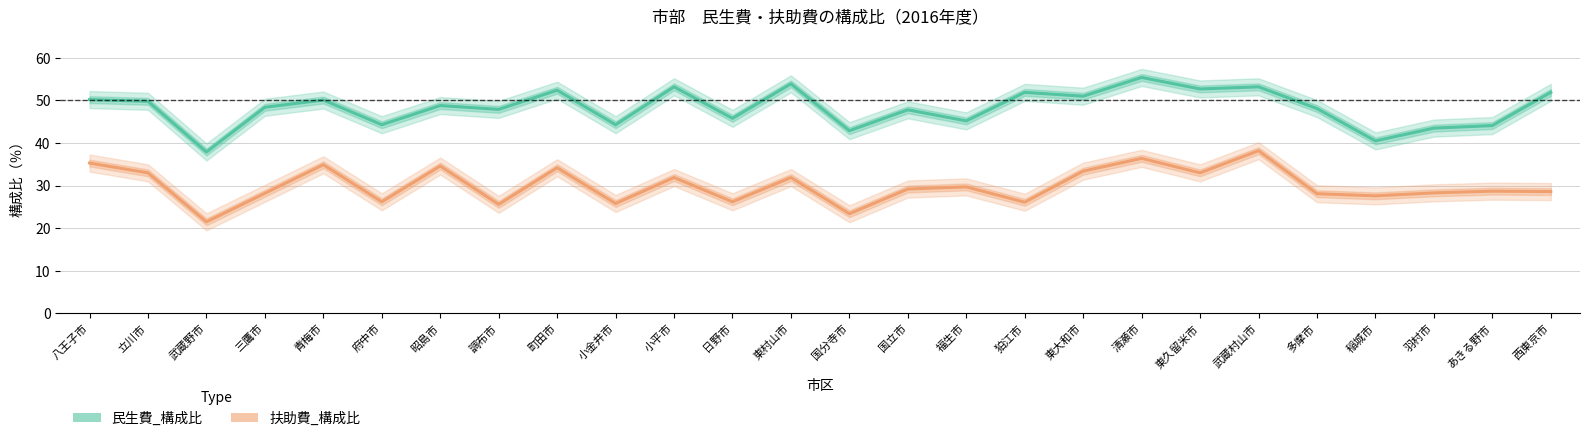

Which series changed the most between 清瀬市 and 多摩市?

扶助費_構成比